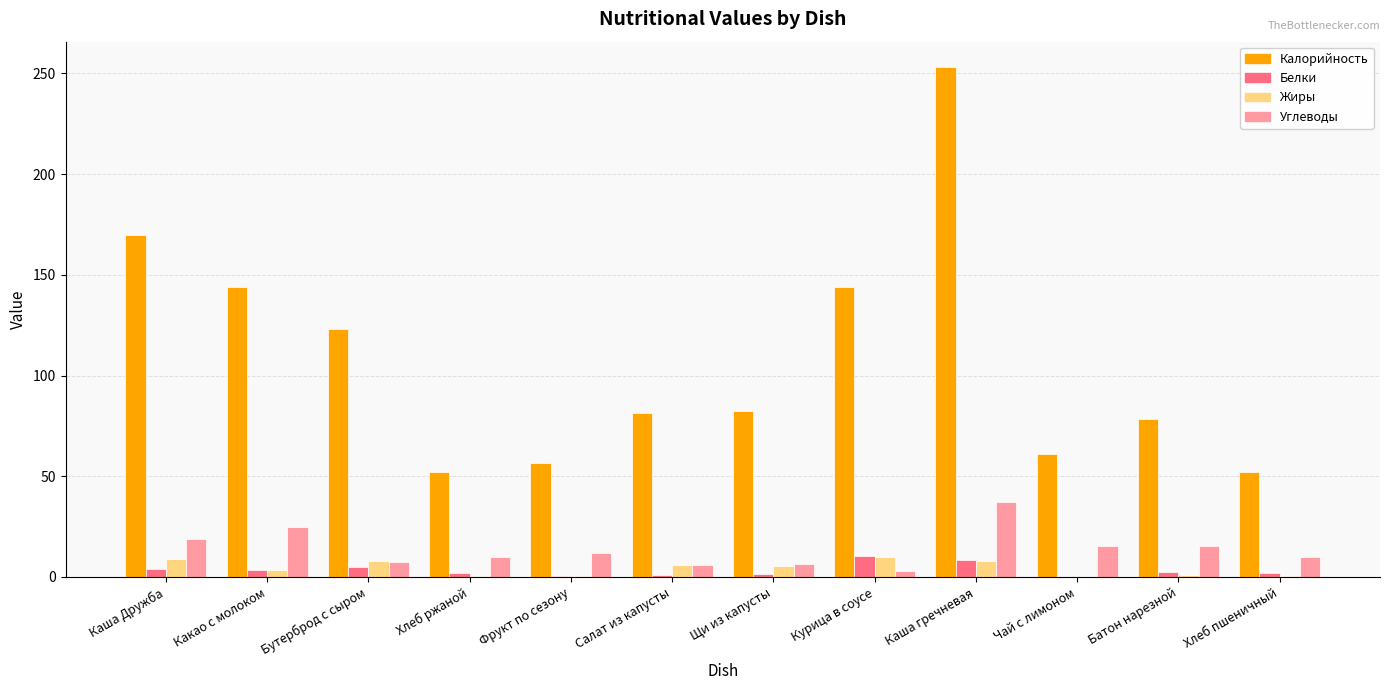

Does the chart contain stacked bars?

No